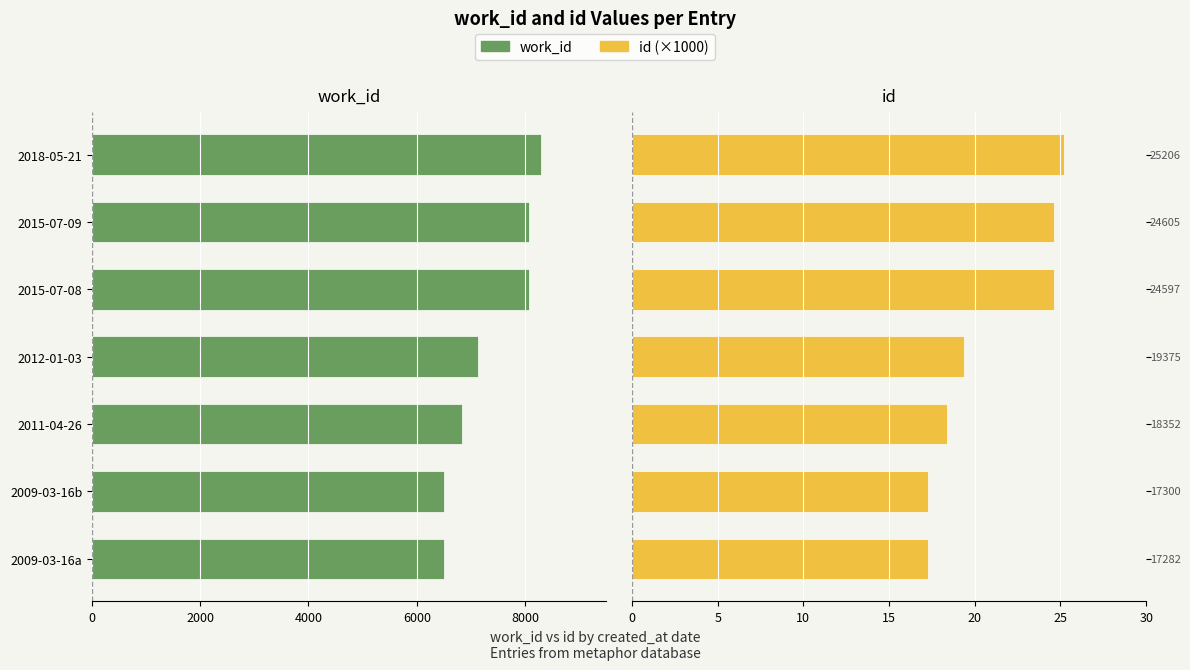

Is it true that id (thousands) equals 9.8 at 2015-07-08?

False